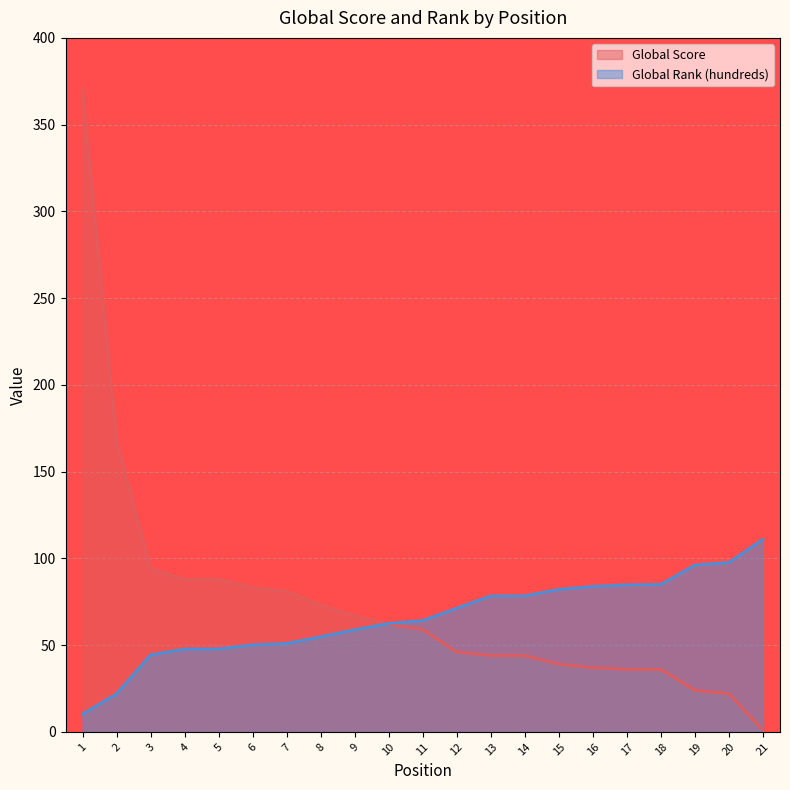

At which category is the sum across all series the highest?

1